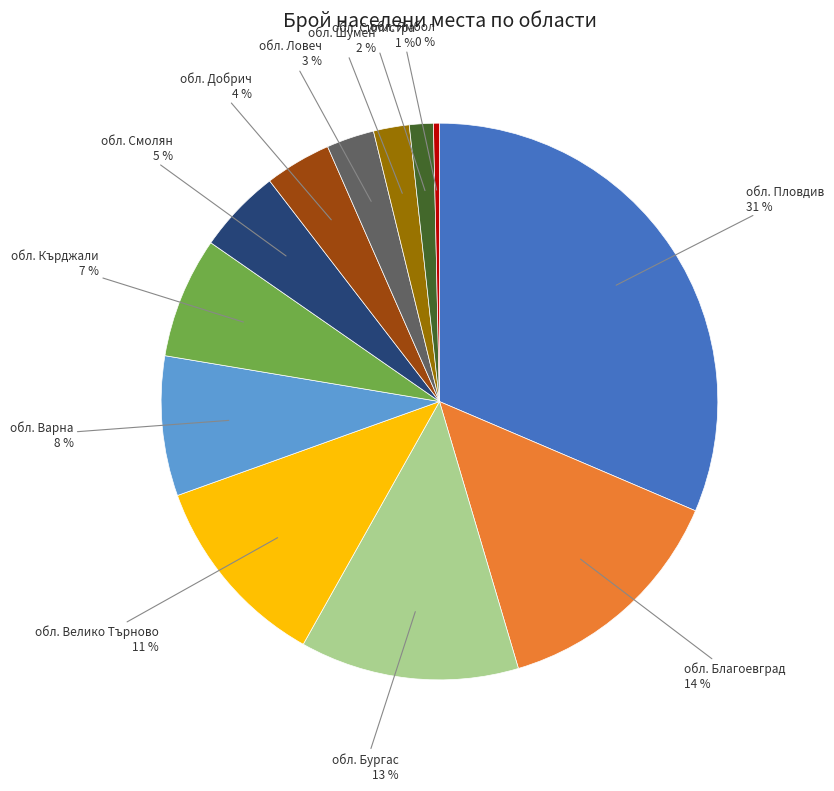

Count the number of slices in the pie.

12